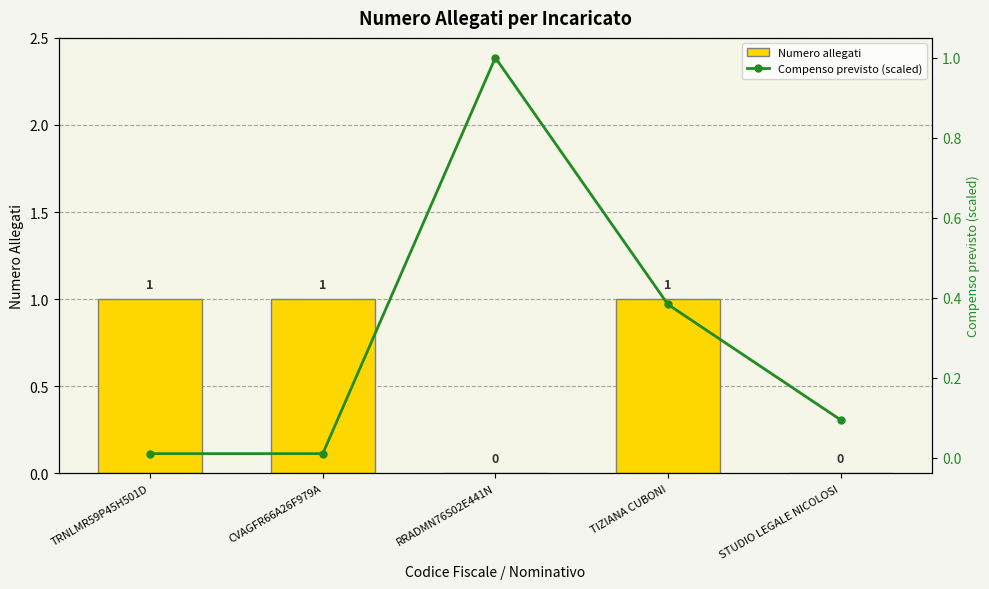

Are the bars horizontal?

No